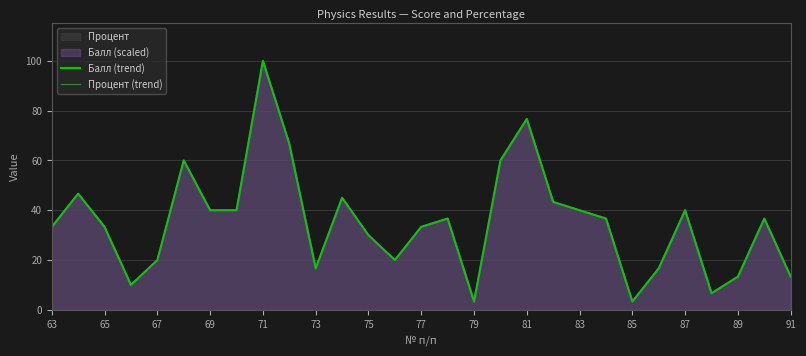

In Процент (trend), how many points are higher than both neighbors (excluding endpoints)?

8